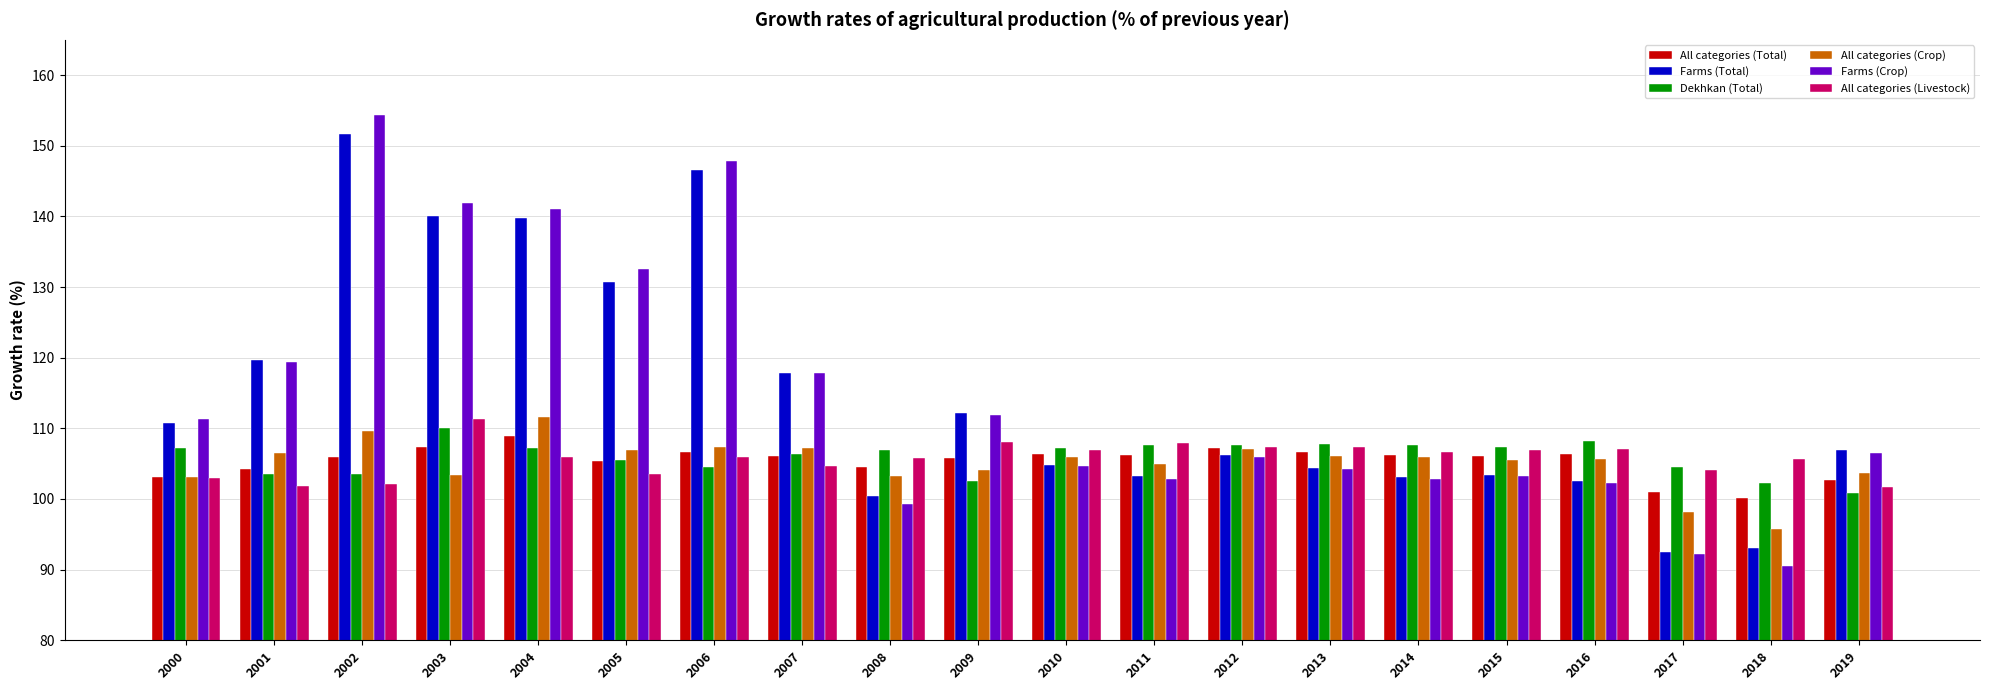

What are all the series names shown in the legend?

All categories (Total), Farms (Total), Dekhkan (Total), All categories (Crop), Farms (Crop), All categories (Livestock)